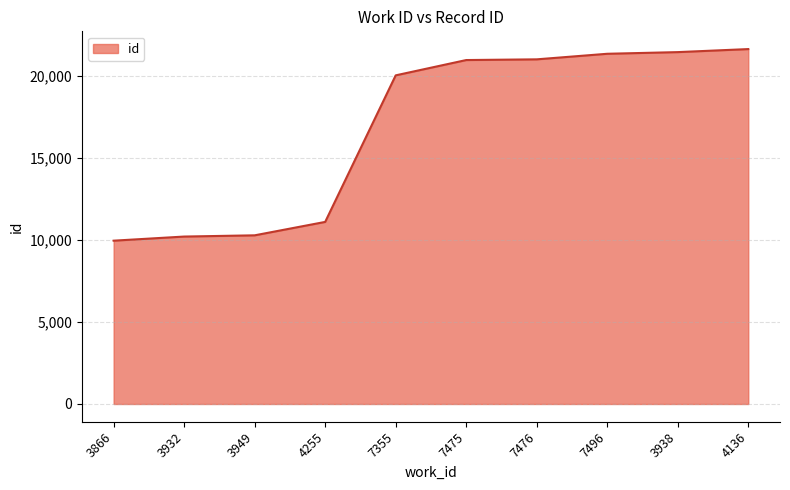

What is the smallest value displayed?

9944